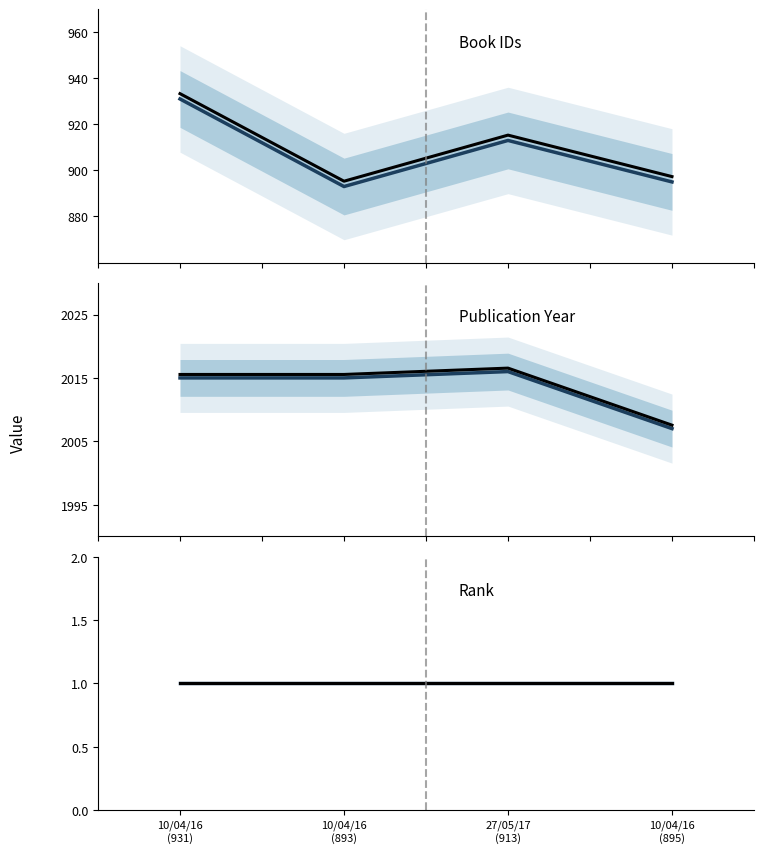

What is the maximum value for year_hist?

2016.5